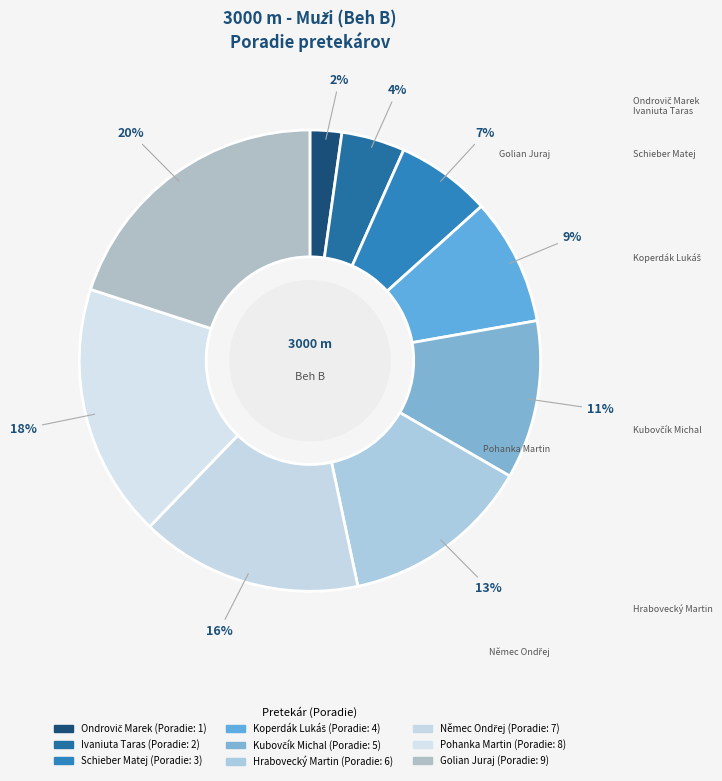

What is the change in value from Němec Ondřej to Pohanka Martin?

+1